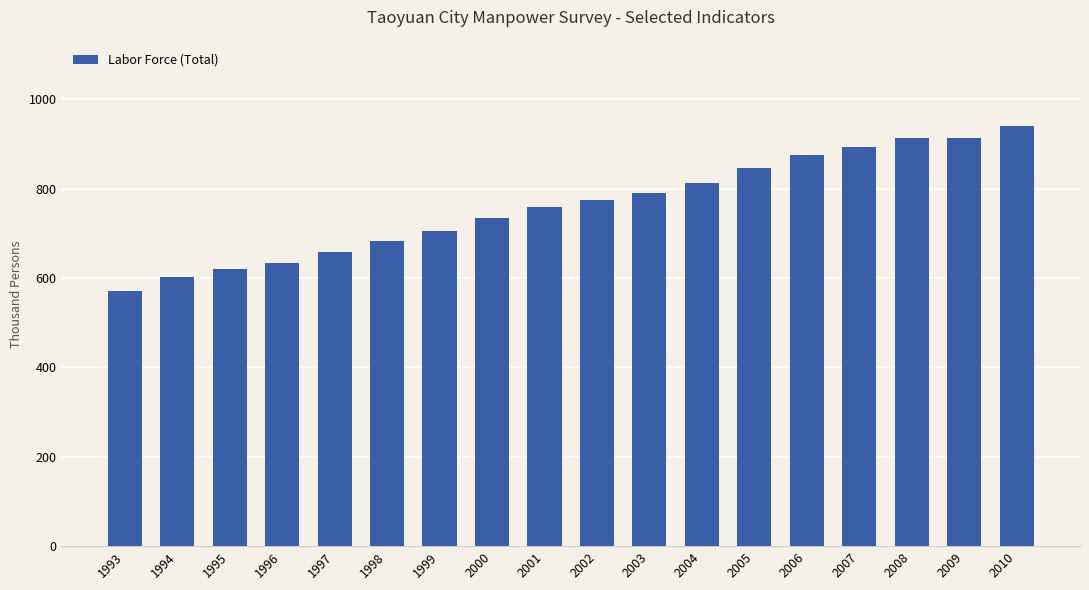

What is the sum of all values?

13718